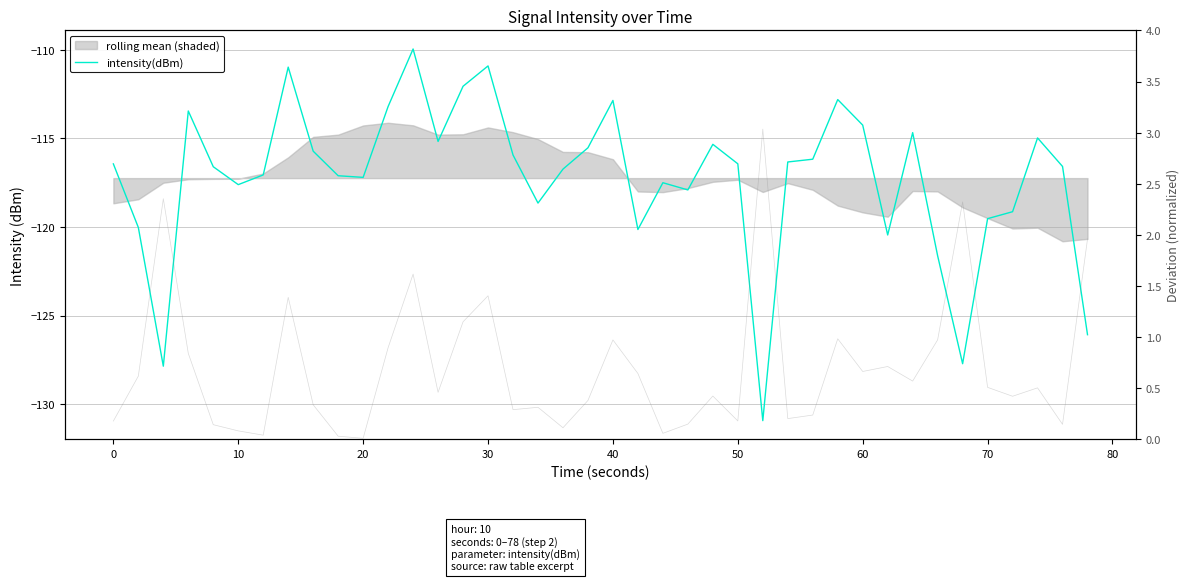

What is the greatest value displayed?

3.0